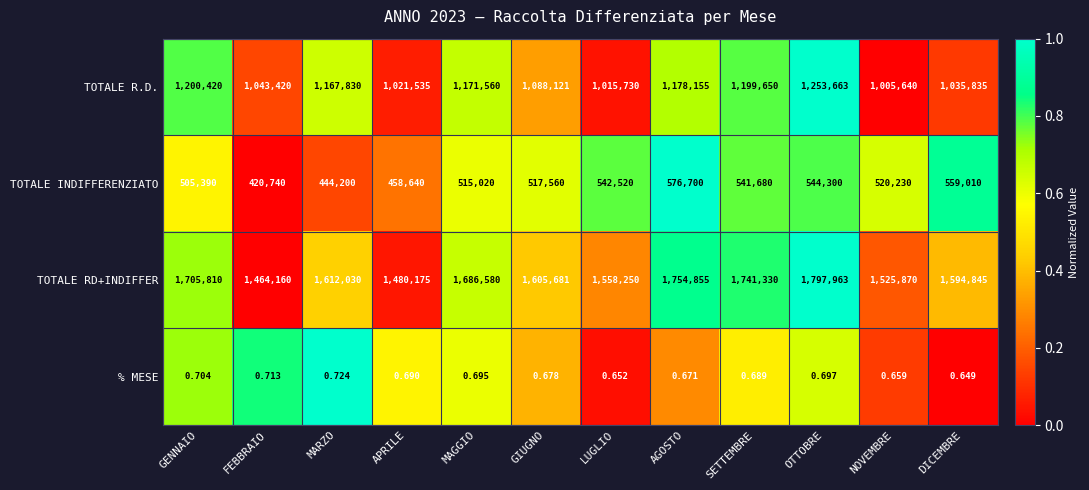

Which series has the largest range (max minus min)?

TOTALE RD+INDIFFER